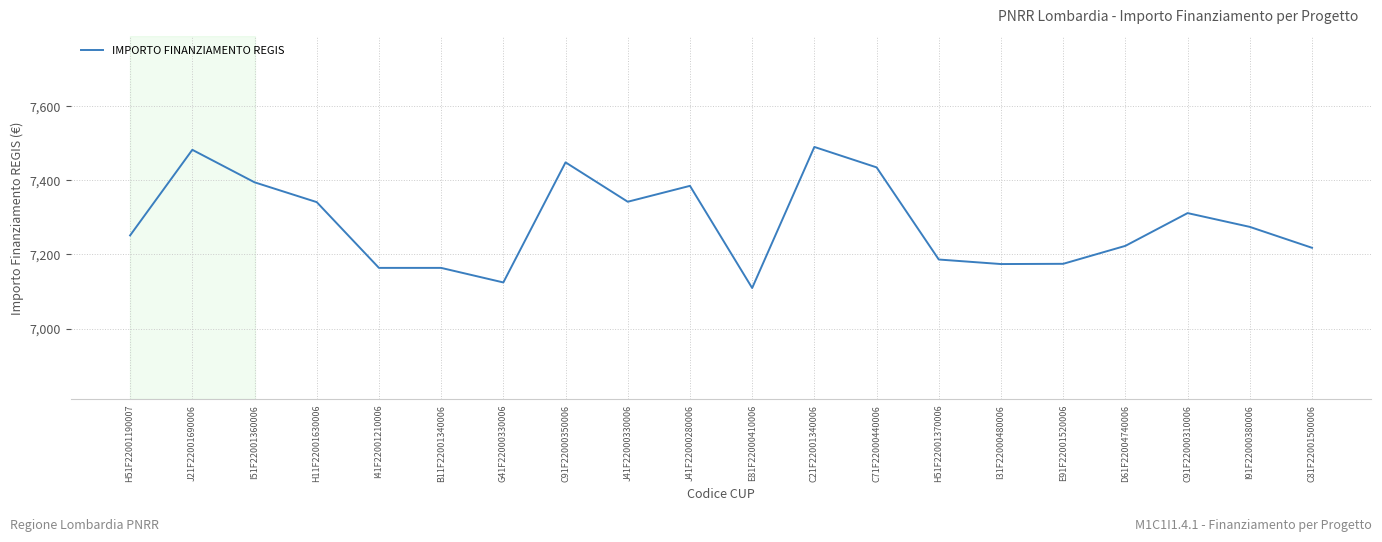

What is the maximum value shown in the chart?

7489.0